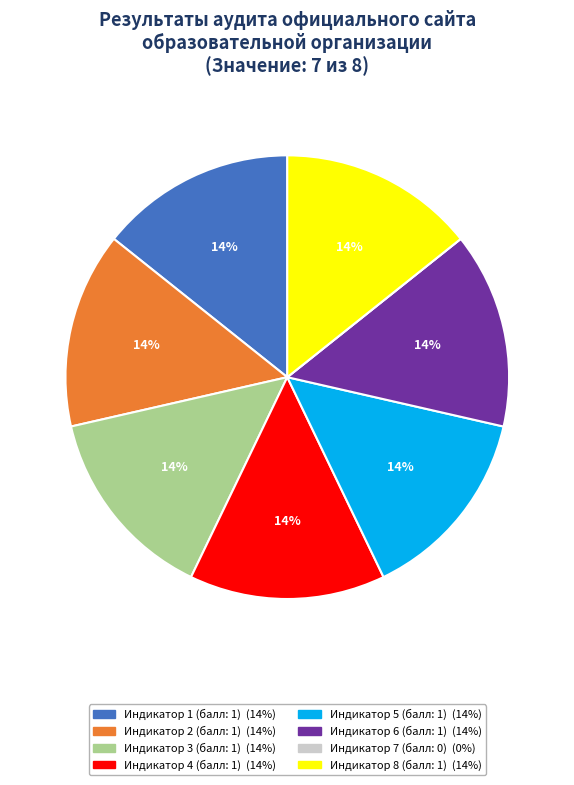

Is it true that Индикатор 8 (балл: 1) is 14% of the pie?

True